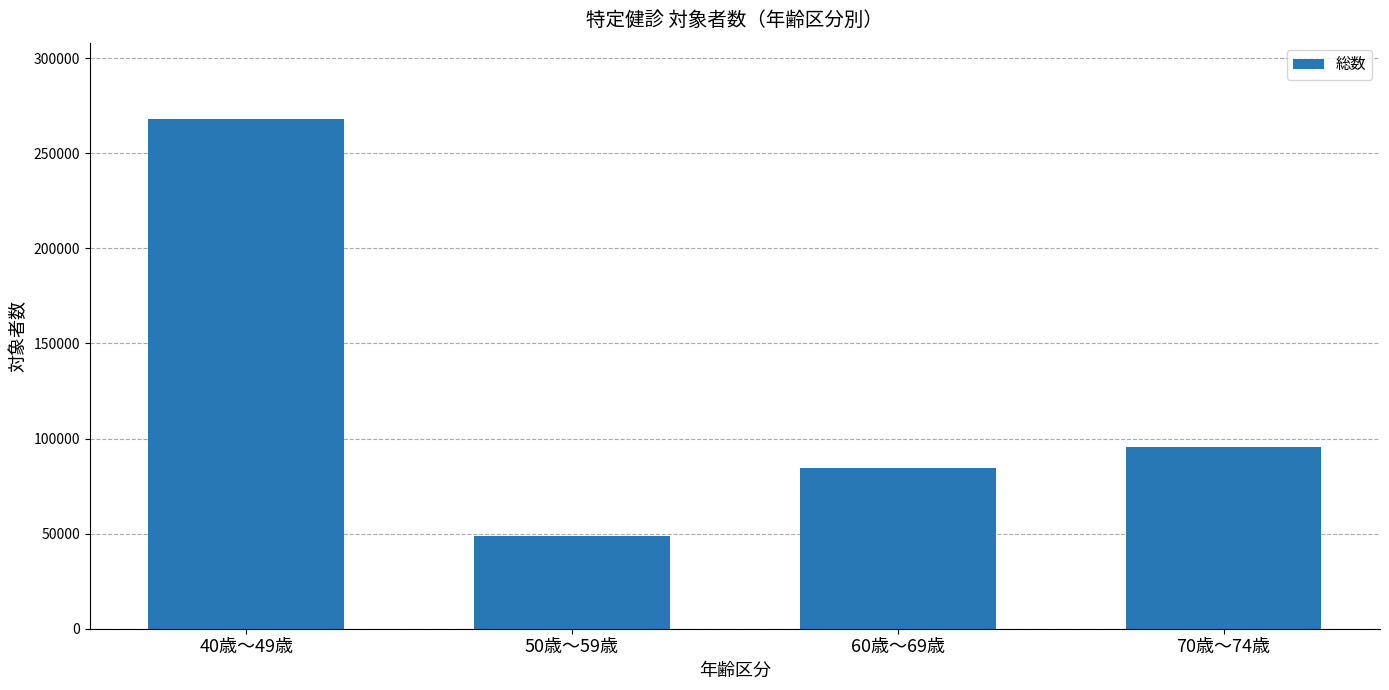

Approximately how many times larger is the value at 70歳～74歳 compared to 40歳～49歳?

0.4